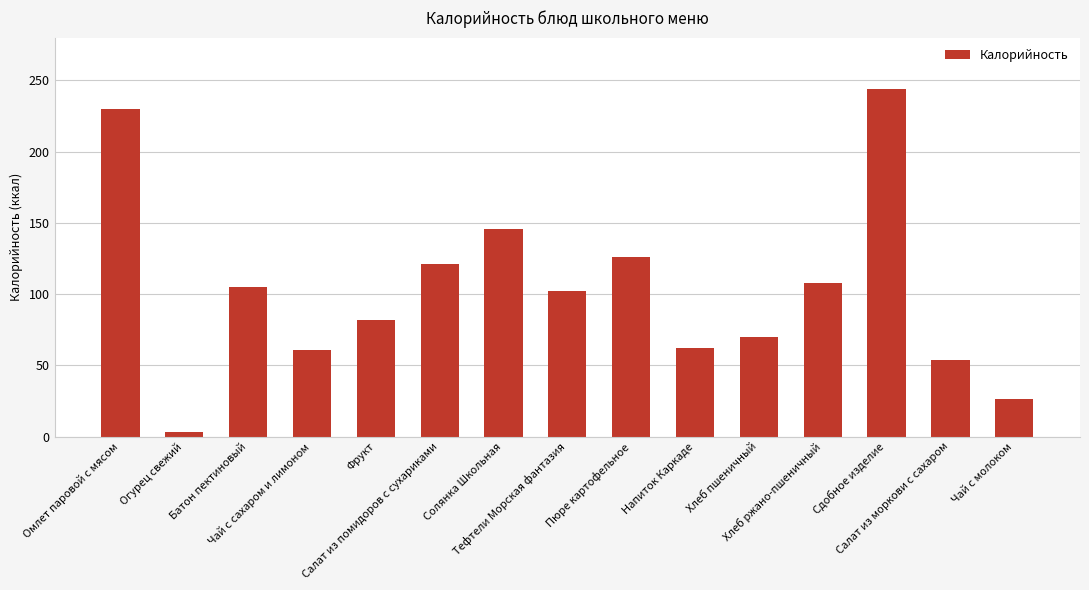

What is the difference between the maximum and minimum values?

241